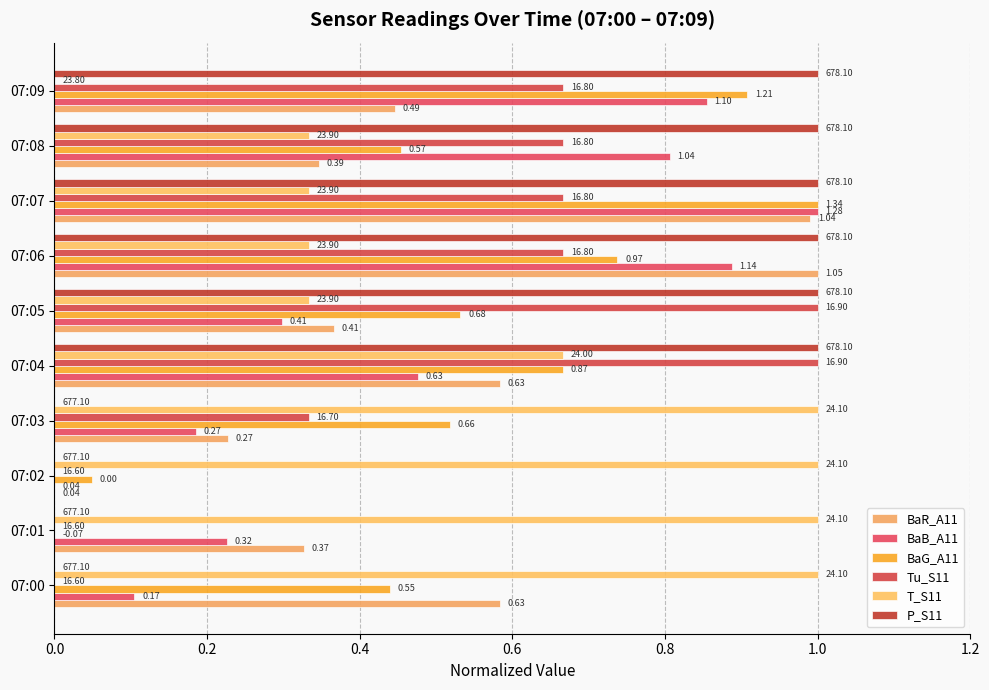

How many bars are there in total?

60